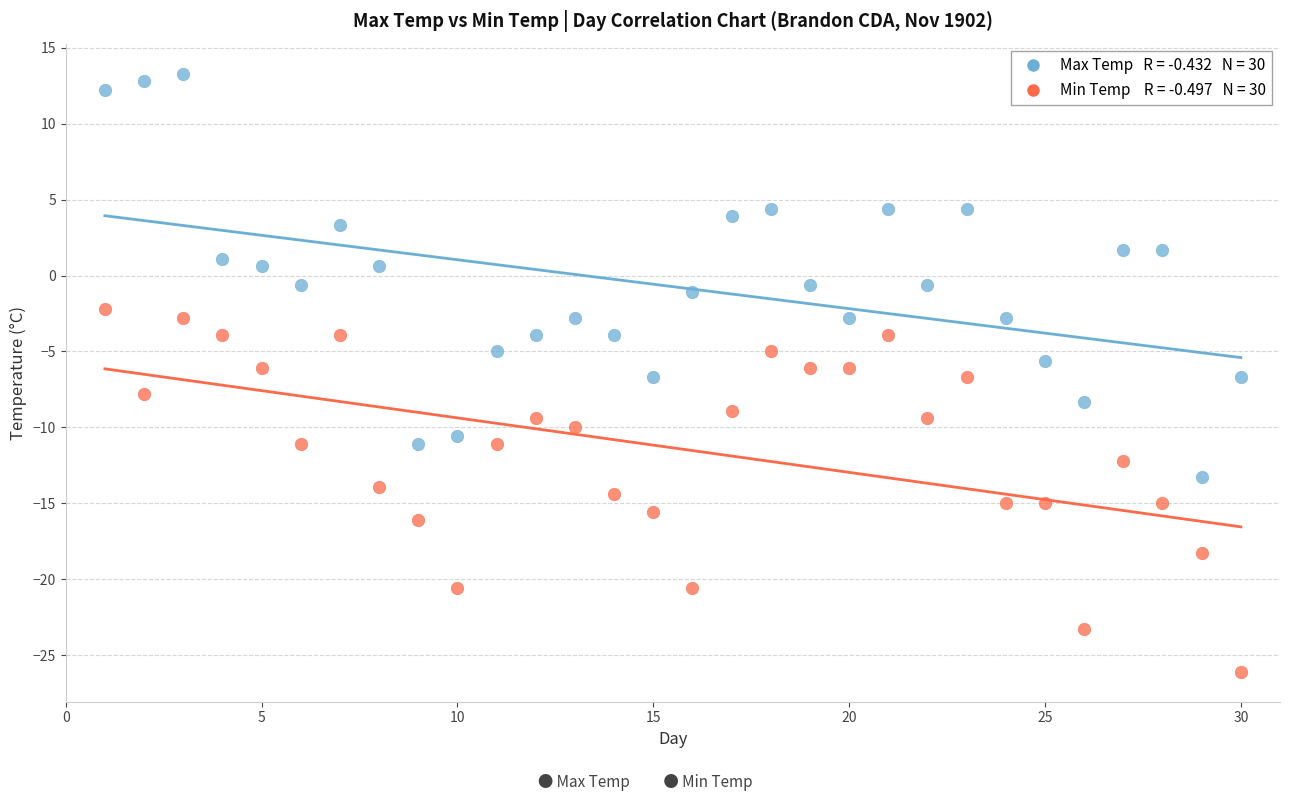

Across all data points, what is the range of Y values (max minus min)?

39.4